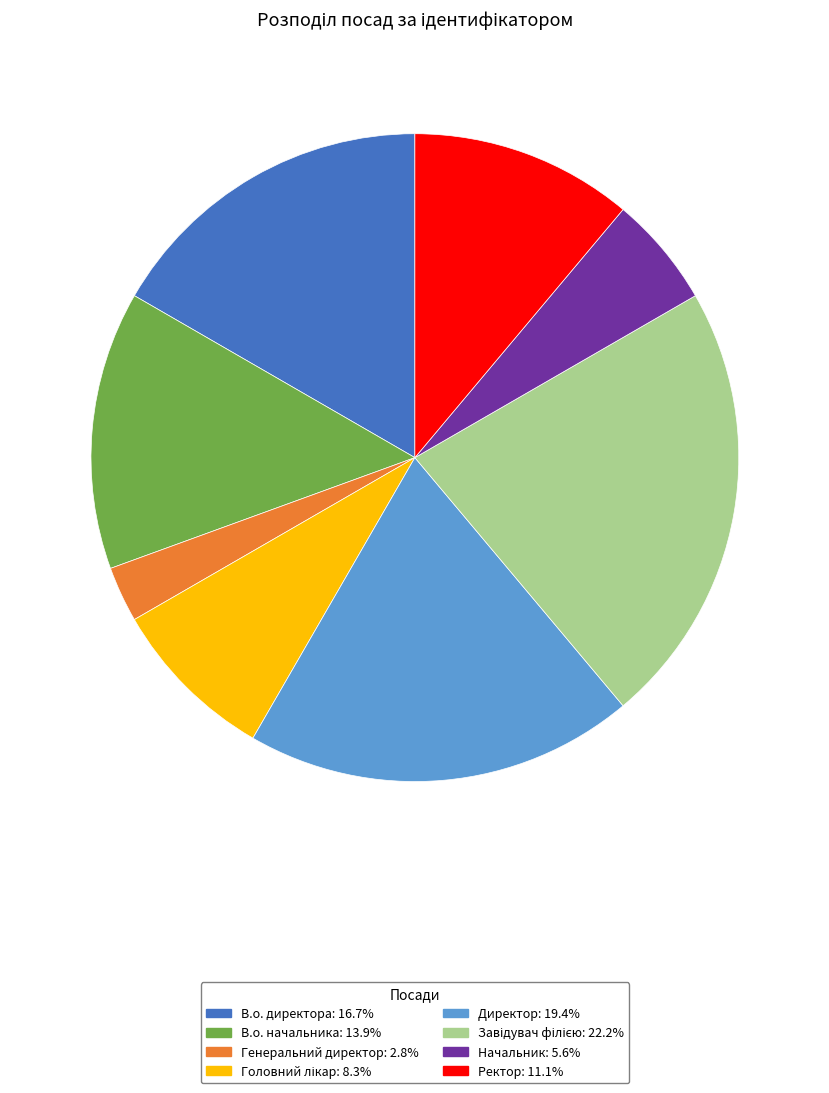

Is the sum of Ректор and Начальник greater than half?

No